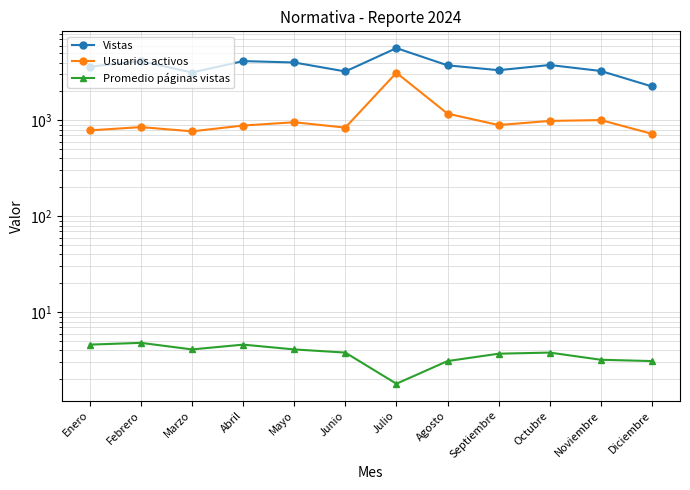

Which category has the highest value in the Vistas series?

Julio